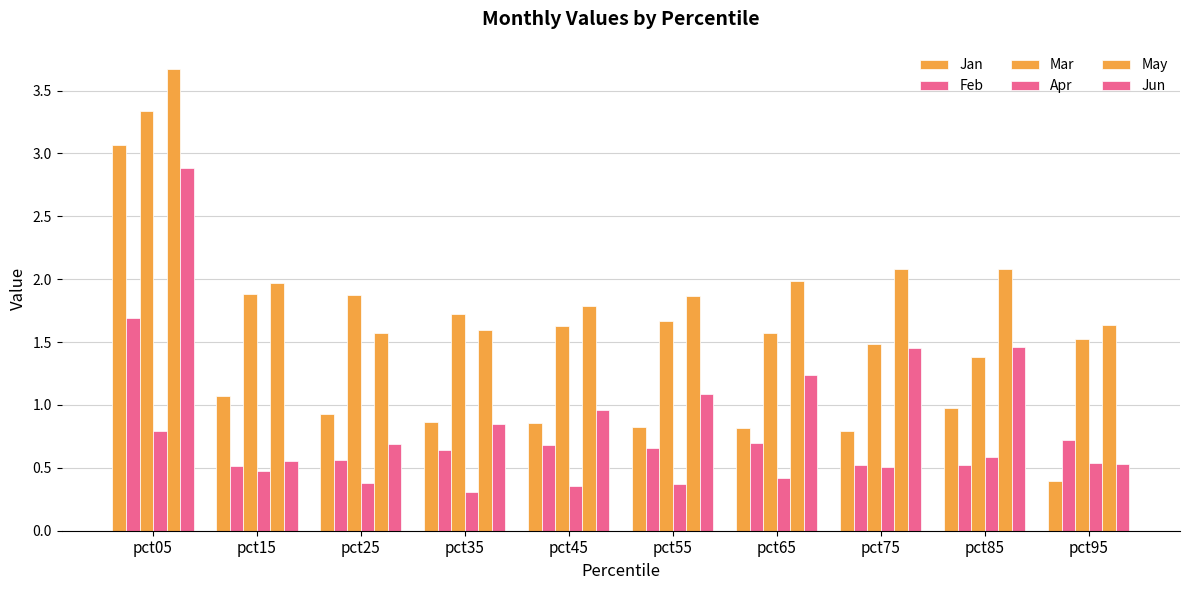

Reading right to left, what are all the values shown in this chart?

Jan: 0.4	1.0	0.8	0.8	0.8	0.9	0.9	0.9	1.1	3.1
Feb: 0.7	0.5	0.5	0.7	0.7	0.7	0.6	0.6	0.5	1.7
Mar: 1.5	1.4	1.5	1.6	1.7	1.6	1.7	1.9	1.9	3.3
Apr: 0.5	0.6	0.5	0.4	0.4	0.4	0.3	0.4	0.5	0.8
May: 1.6	2.1	2.1	2.0	1.9	1.8	1.6	1.6	2.0	3.7
Jun: 0.5	1.5	1.5	1.2	1.1	1.0	0.8	0.7	0.6	2.9